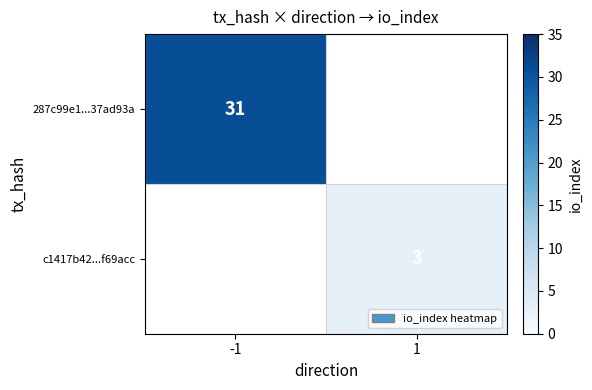

The value of 287c99e1...37ad93a at -1 is 31. True or false?

True